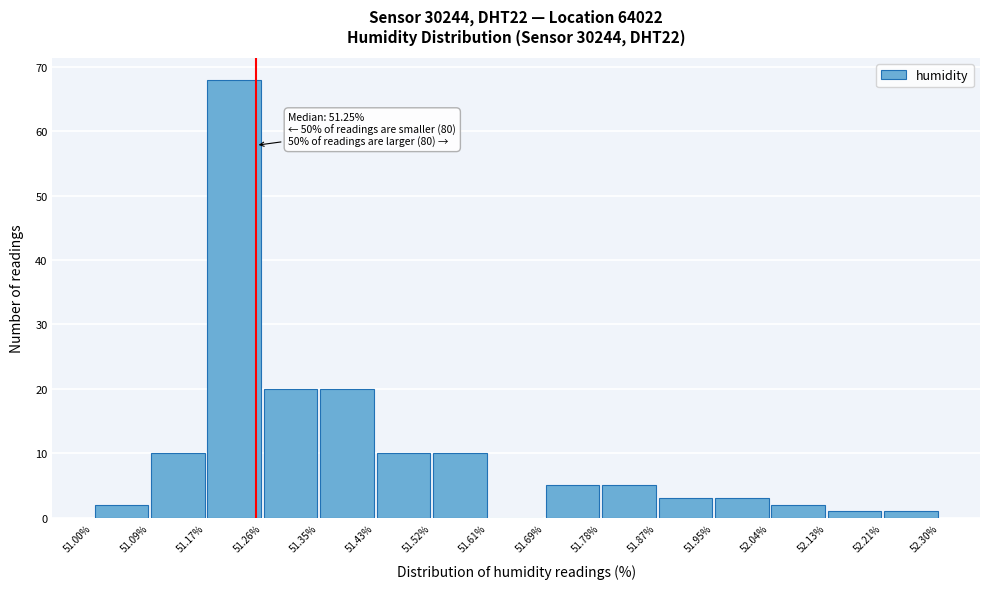

Over which range of the x-axis is the bar tallest?

51.17% to 51.26%